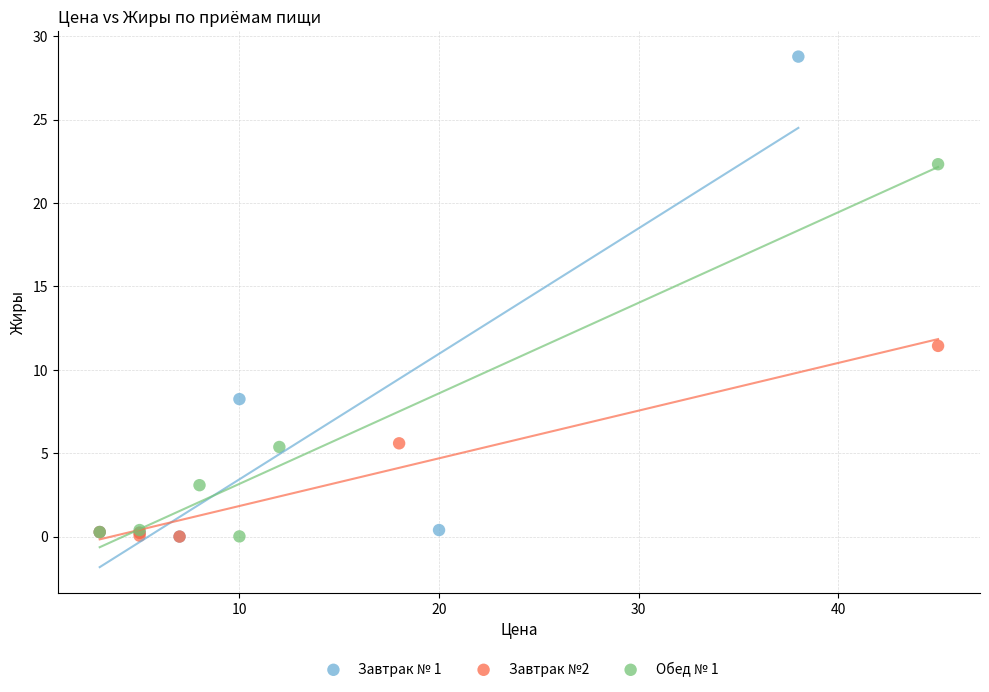

Which series reaches the maximum Y coordinate?

Завтрак № 1